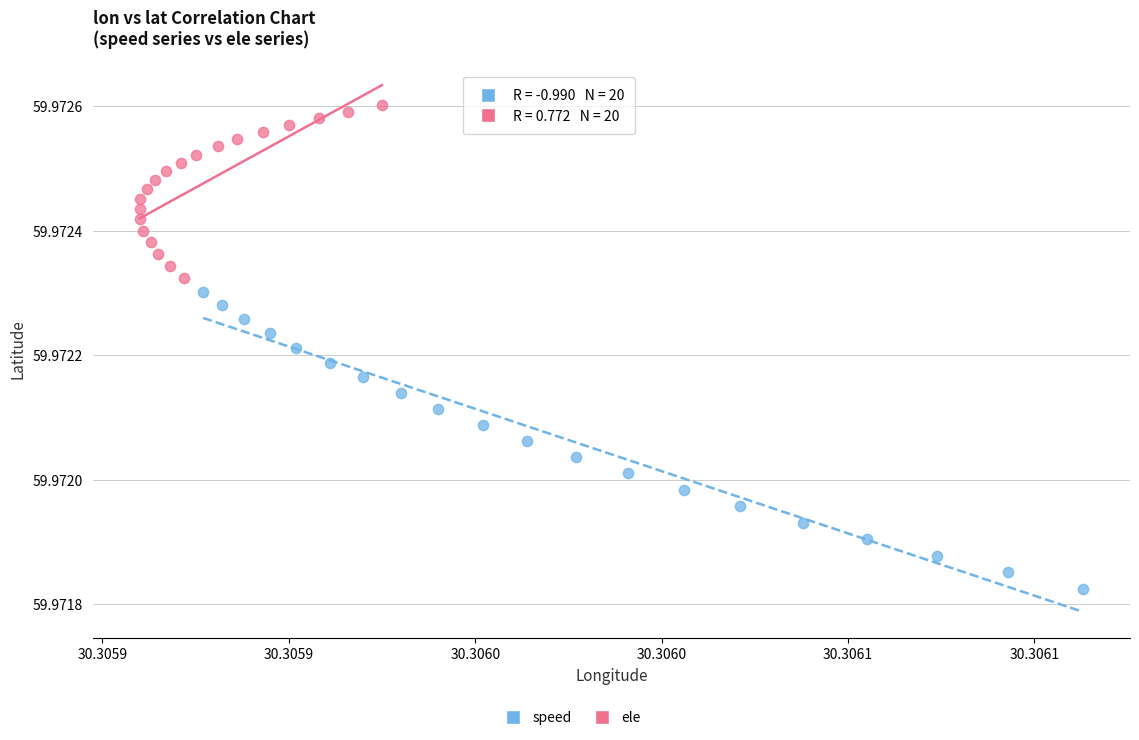

Which series reaches the minimum Y coordinate?

speed